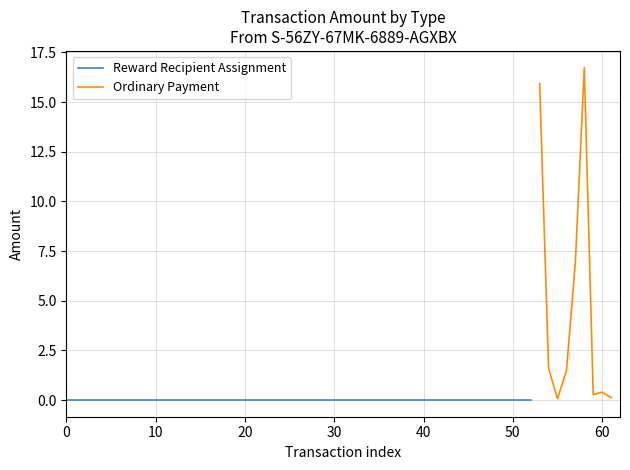

What is the maximum value for Ordinary Payment?

16.7